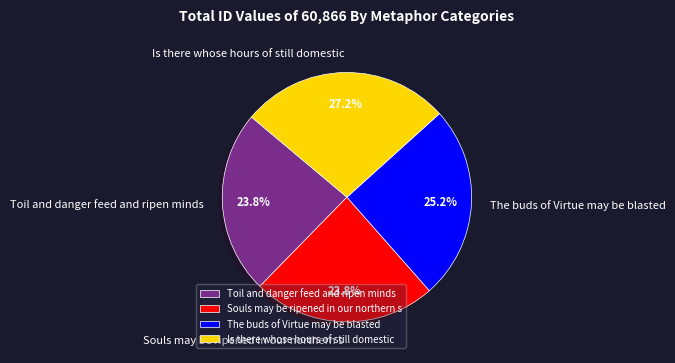

Which has a higher value, Is there whose hours of still domestic or Toil and danger feed and ripen minds?

Is there whose hours of still domestic